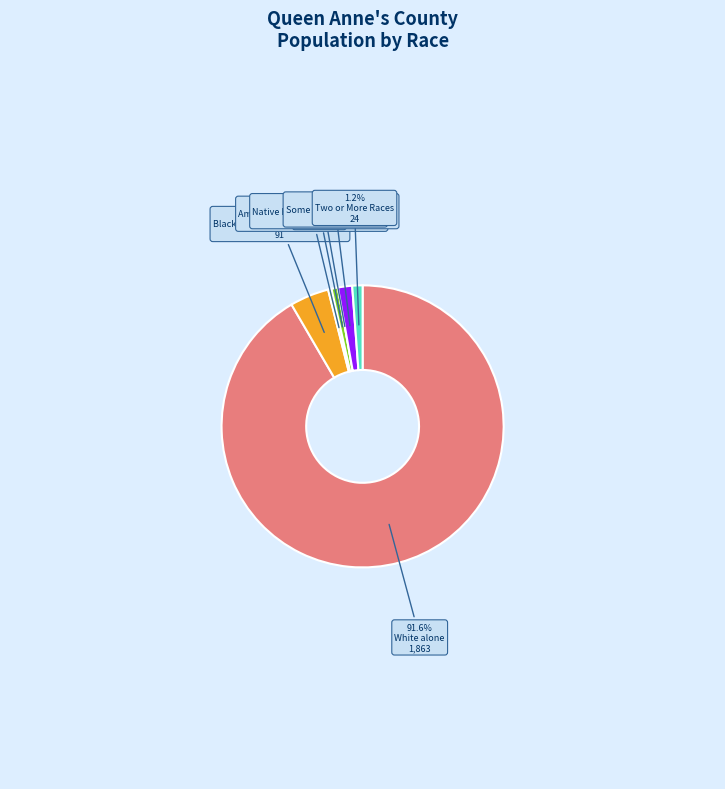

Is there a majority slice in this chart?

Yes